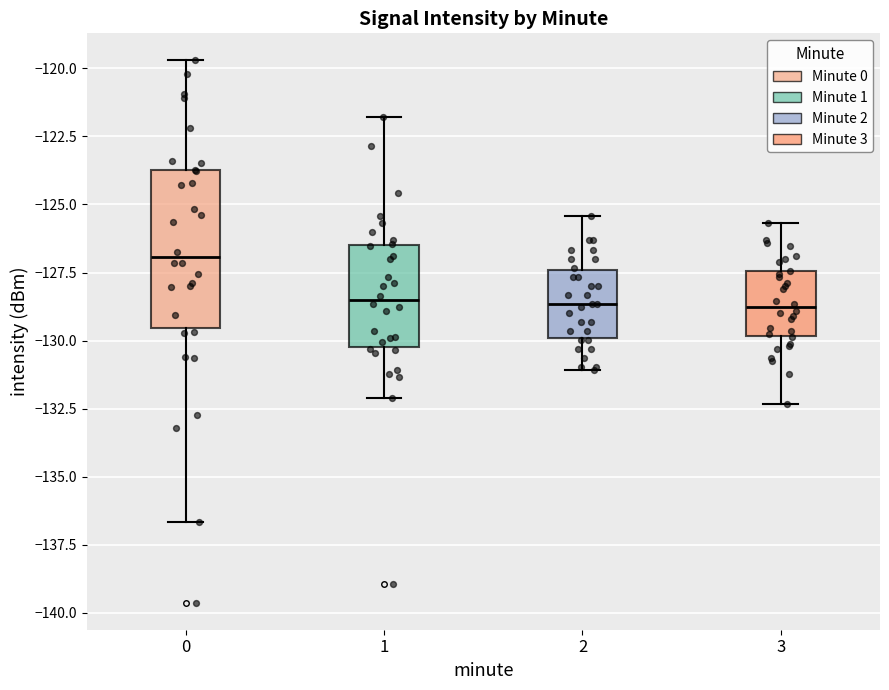

Reading left to right, transcribe this box plot: for each box, give where its median line is, the range the box spans, and where its two whiskers end, as read against the y-axis. The values are not printed on the chart, so give them approximately, as read against the axis.

0: median -127.0, box -129.5 to -124.0, whiskers -136.5 to -119.5
1: median -128.5, box -130.5 to -126.5, whiskers -132.0 to -122.0
2: median -128.5, box -130.0 to -127.5, whiskers -131.0 to -125.5
3: median -129.0, box -130.0 to -127.5, whiskers -132.5 to -125.5